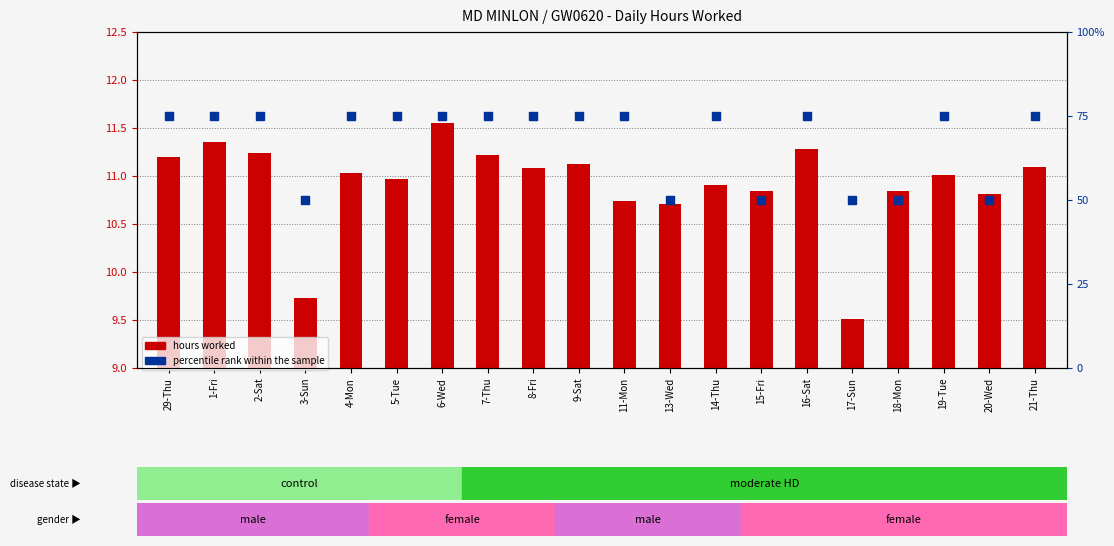

What are all the series names shown in the legend?

hours worked, percentile rank within the sample